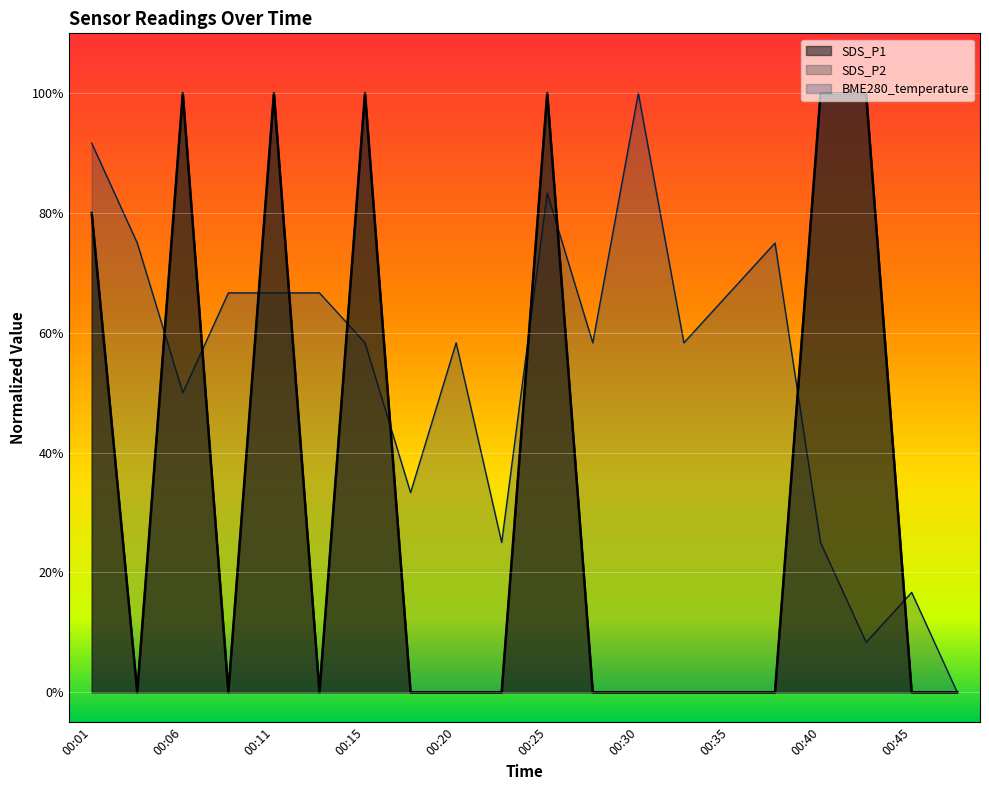

The SDS_P2 series shows 0.0 at 00:03. True or false?

True